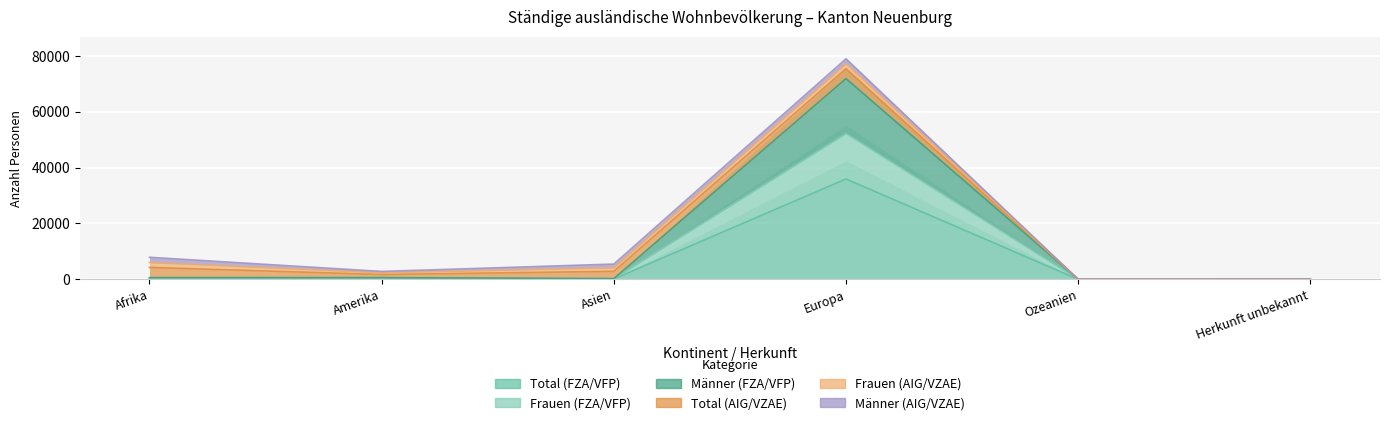

What is the label of the 1st point from the left?

Afrika